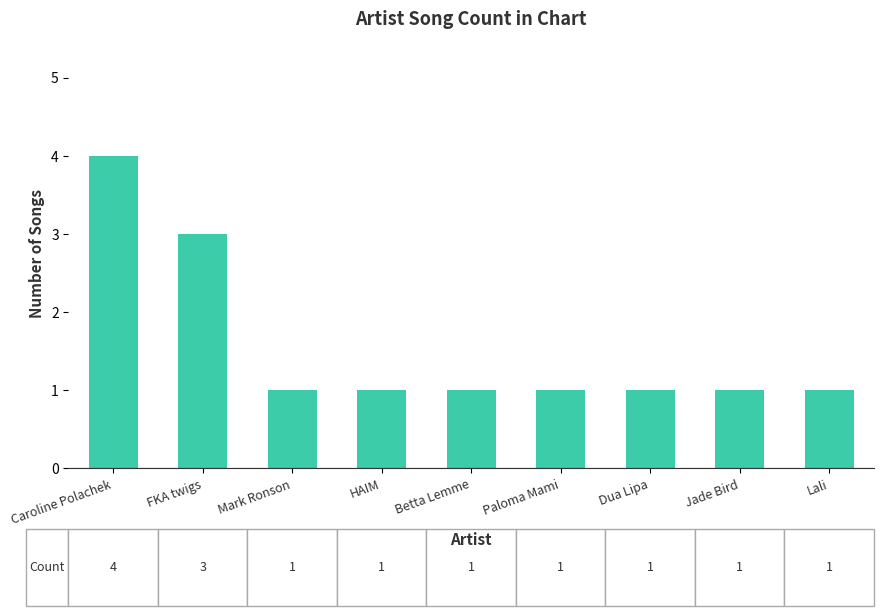

What is the label of the 2nd bar from the right?

Jade Bird